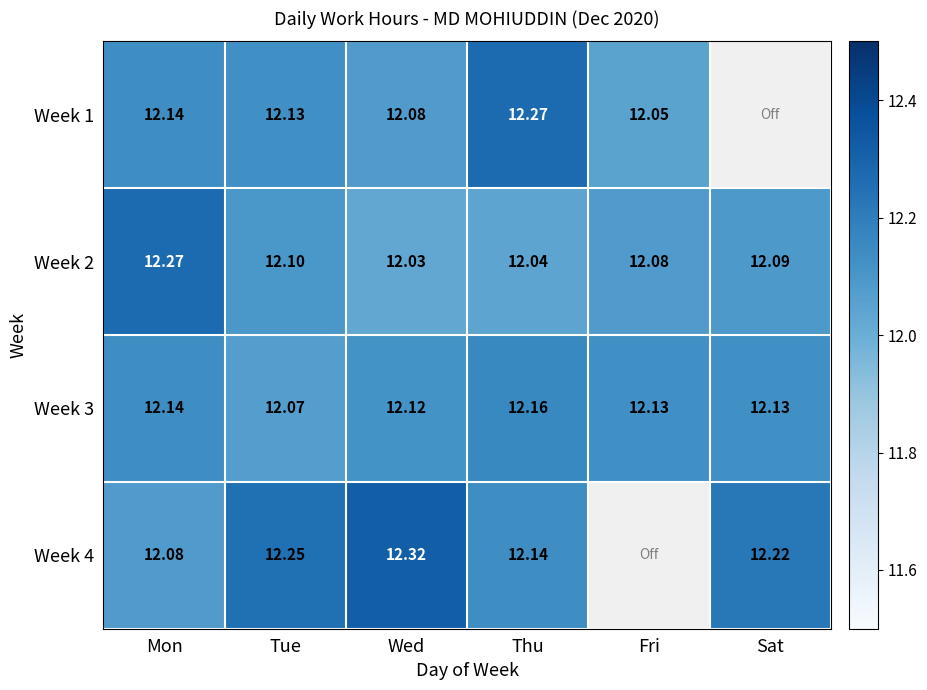

Where is Week 3 nearest to the value 12?

Tue